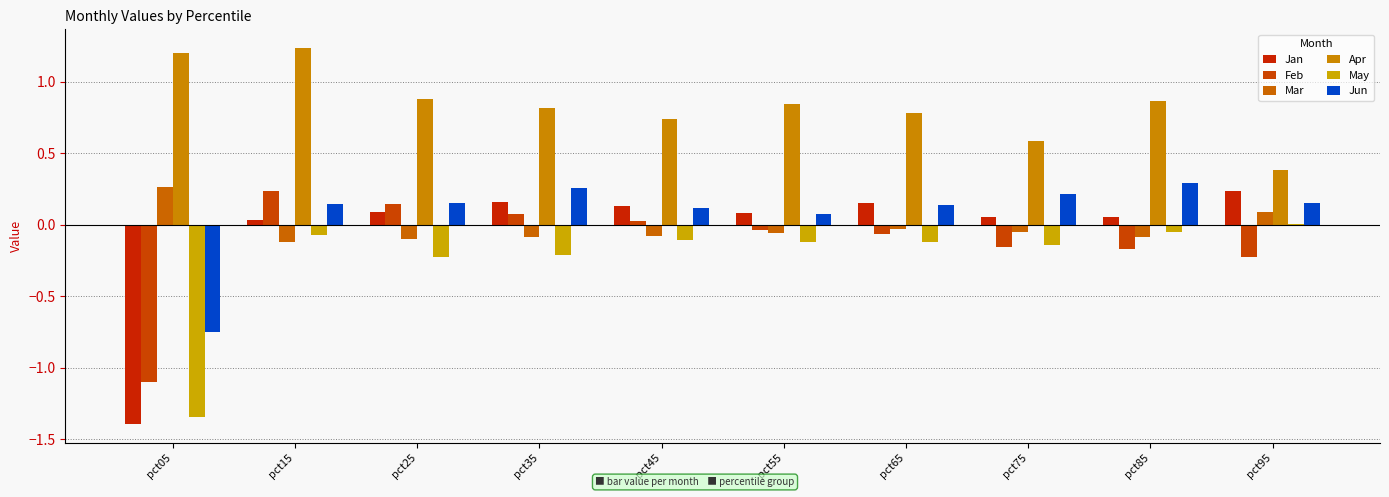

Is it true that Jan equals -1.4 at pct05?

True